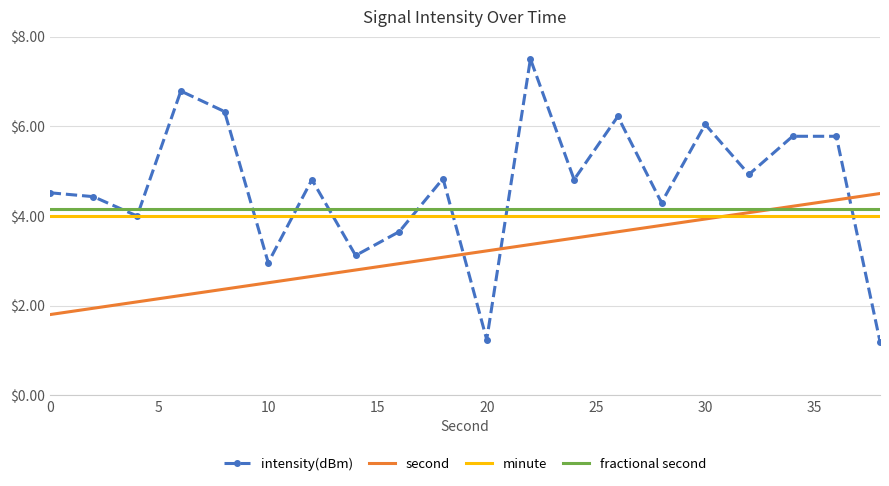

Which series has the largest total across all categories?

intensity(dBm)